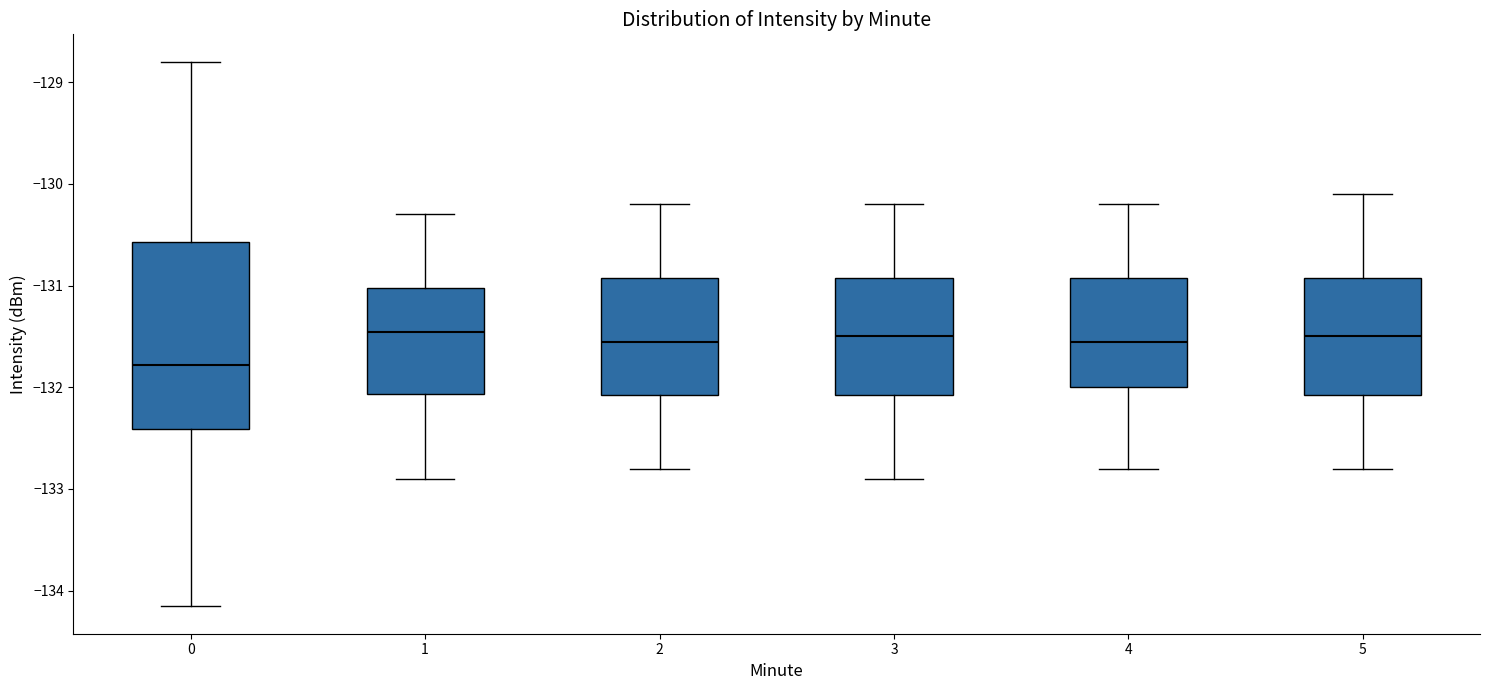

Reading left to right, transcribe this box plot: for each box, give where its median line is, the range the box spans, and where its two whiskers end, as read against the y-axis. The values are not printed on the chart, so give them approximately, as read against the axis.

0: median -131.8, box -132.4 to -130.6, whiskers -134.2 to -128.8
1: median -131.5, box -132.1 to -131.0, whiskers -132.9 to -130.3
2: median -131.5, box -132.1 to -130.9, whiskers -132.8 to -130.2
3: median -131.5, box -132.1 to -130.9, whiskers -132.9 to -130.2
4: median -131.5, box -132.0 to -130.9, whiskers -132.8 to -130.2
5: median -131.5, box -132.1 to -130.9, whiskers -132.8 to -130.1